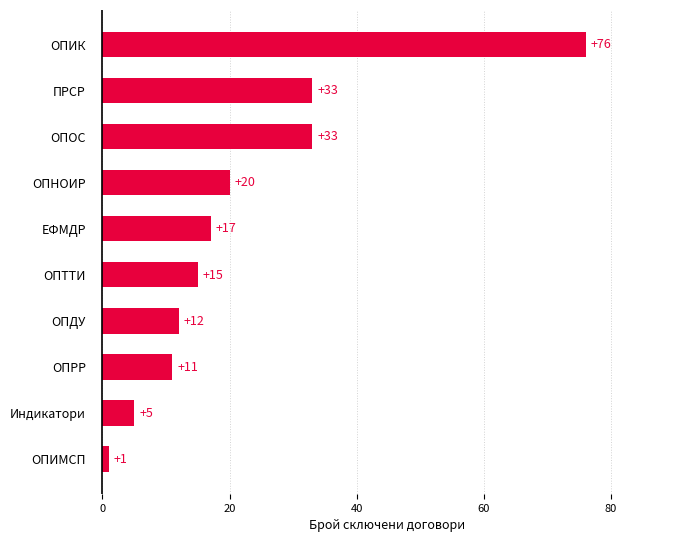

True or false: the data shows 20 at ОПОС.

False